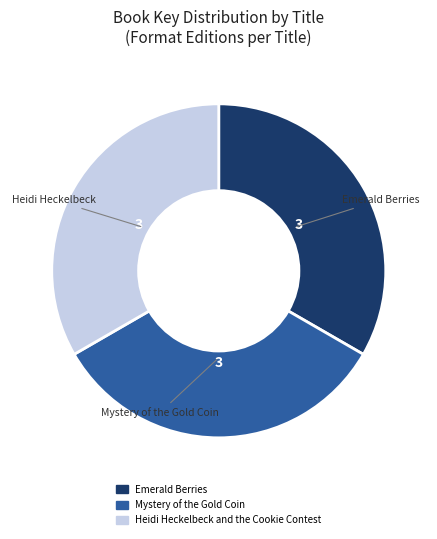

Is Mystery of the Gold Coin the majority of the pie?

No